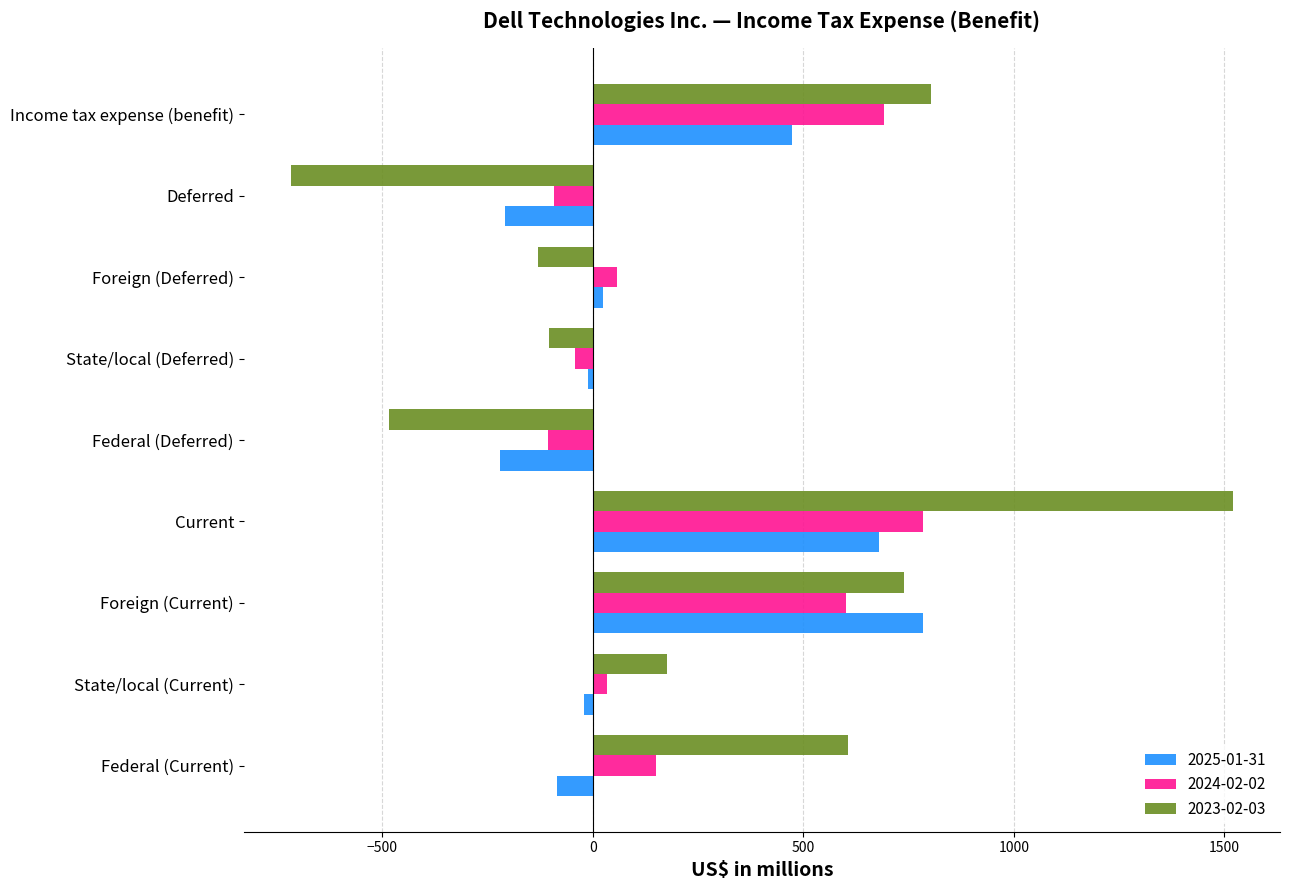

Which series has the widest spread of values?

2023-02-03